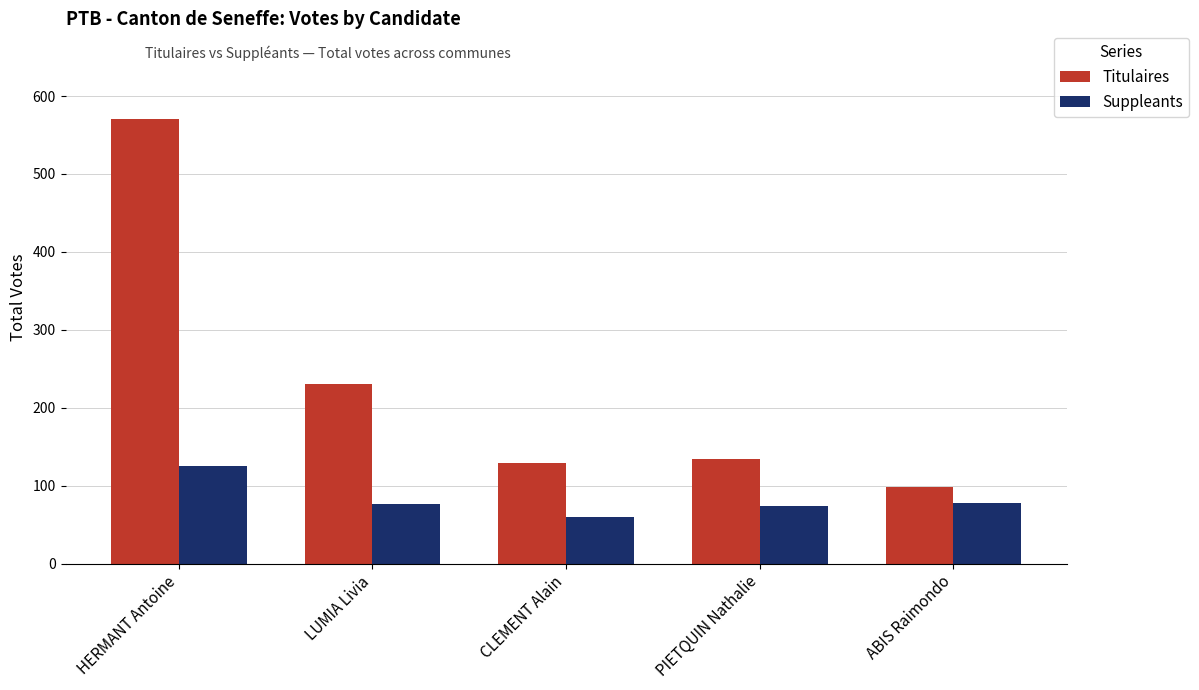

The value of Suppleants at LUMIA Livia is 128. True or false?

False